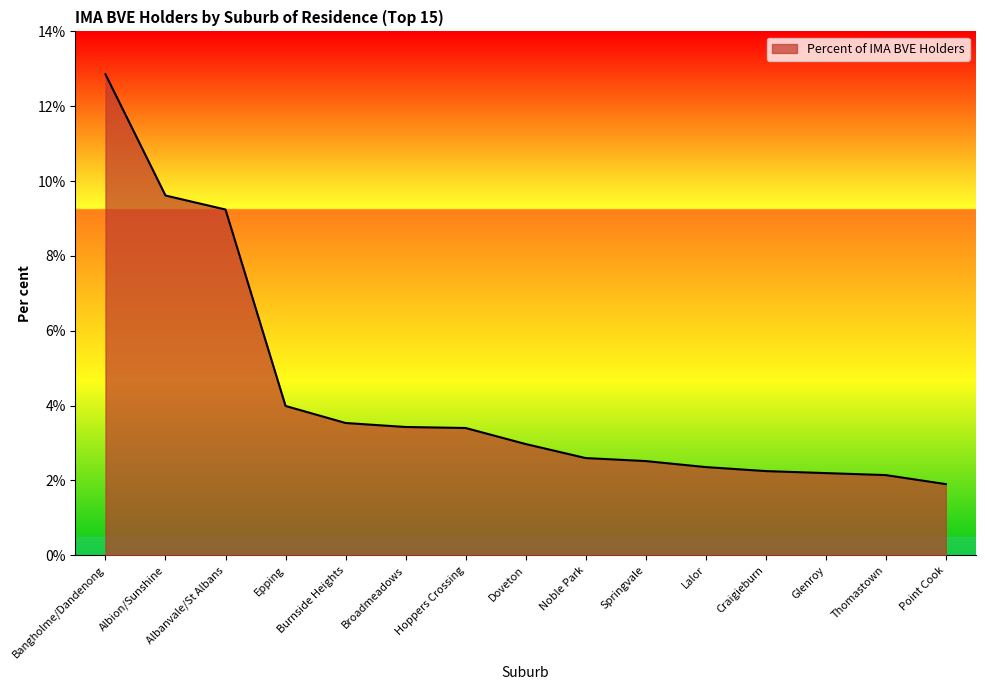

What is the sum of the values at Thomastown and Doveton?

5.1